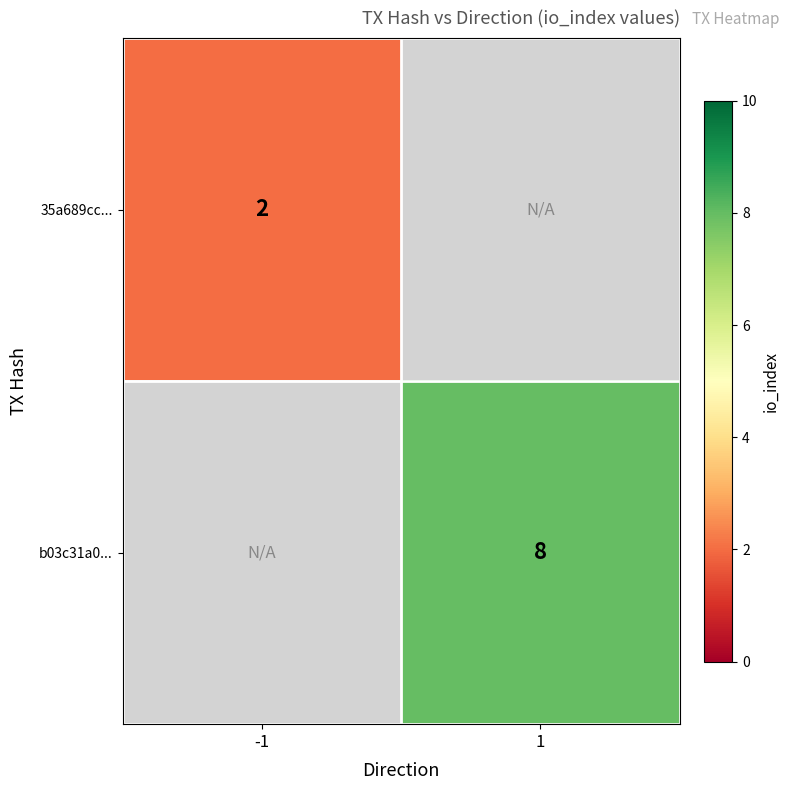

The b03c31a0... series shows 8 at 1. True or false?

True